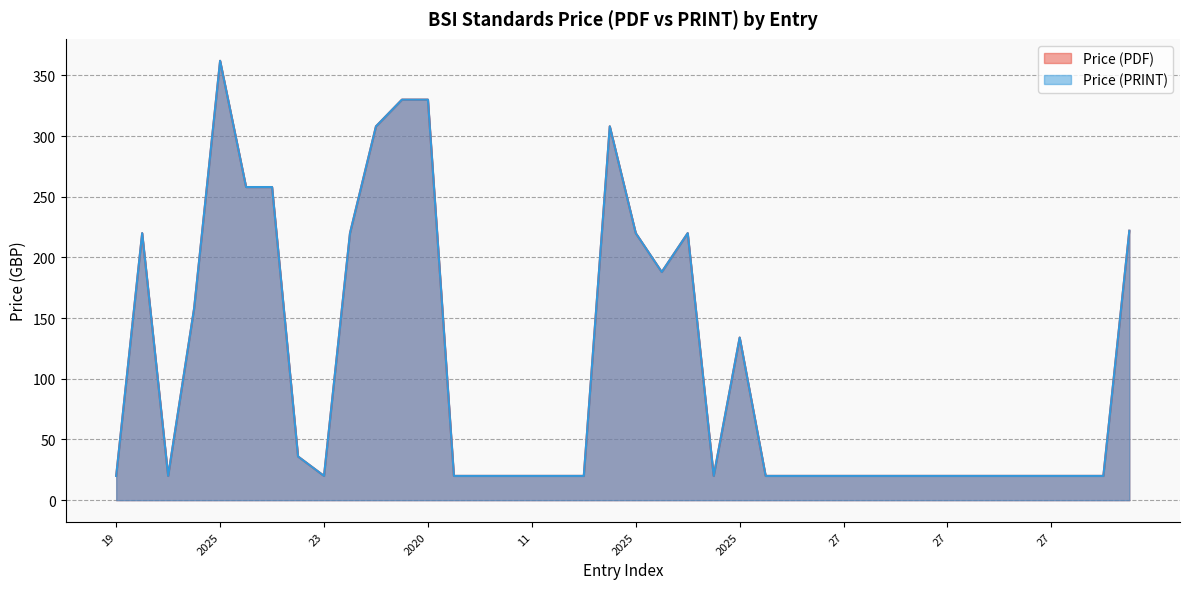

List the labels in order of Price (PRINT) value, smallest first.

19, 5, 23, 22, 25, 15, 11, 11, 11, 3, 27, 27, 27, 27, 27, 27, 27, 27, 27, 27, 27, 27, 27, 27, 30, 2025, 2025, 2025, 2025, 2025, 2025, 2025, 2025, 2025, 2025, 2025, 2025, 2025, 2020, 2025